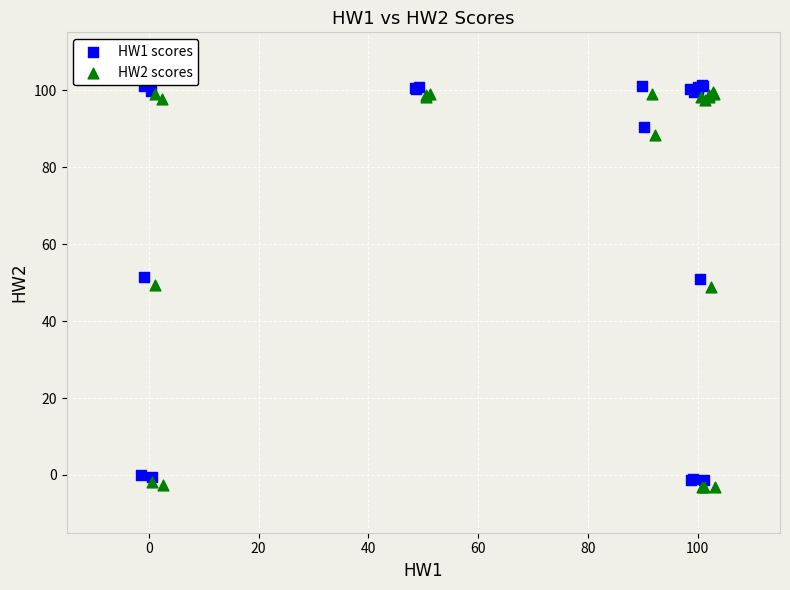

Which series reaches the maximum Y coordinate?

HW1 scores